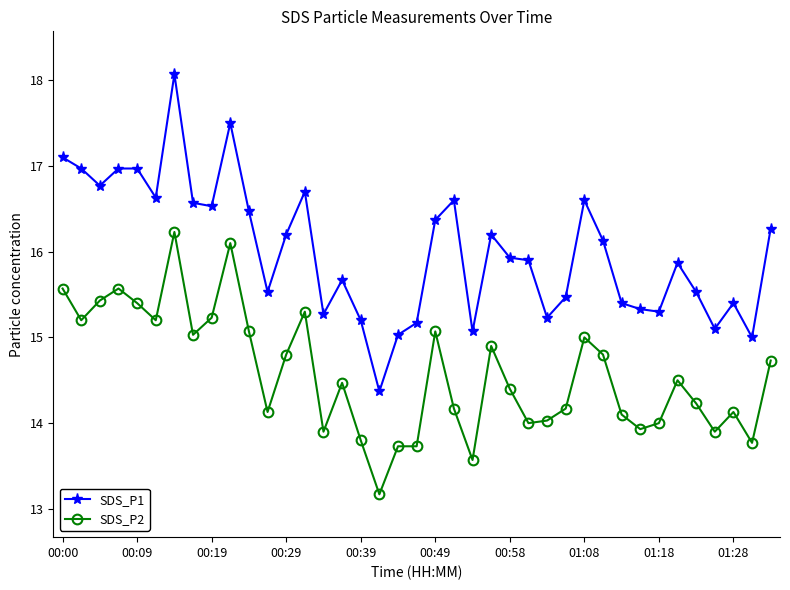

Which series has the largest range (max minus min)?

SDS_P1